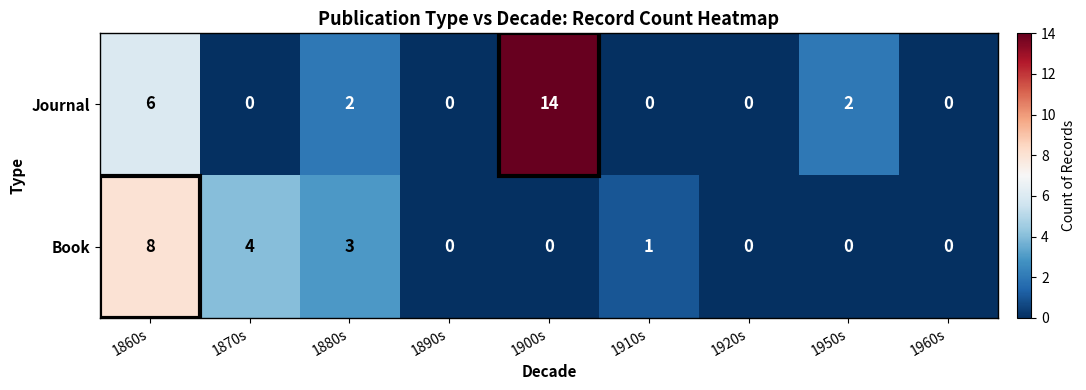

At which label does Journal reach its peak?

1900s